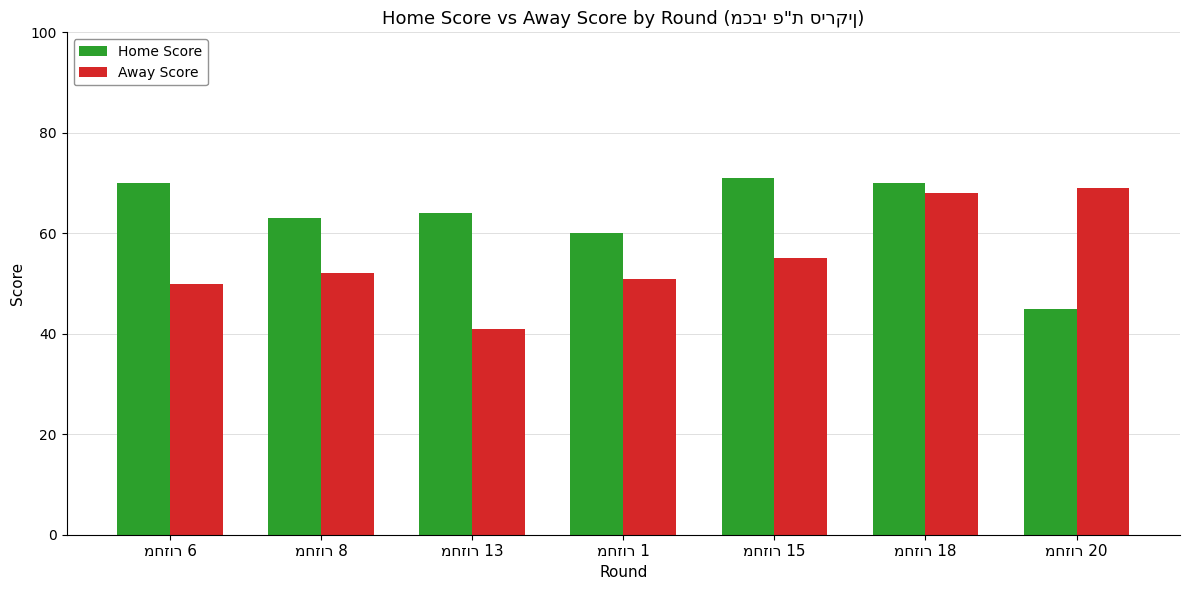

What is the average value of the Home Score series?

63